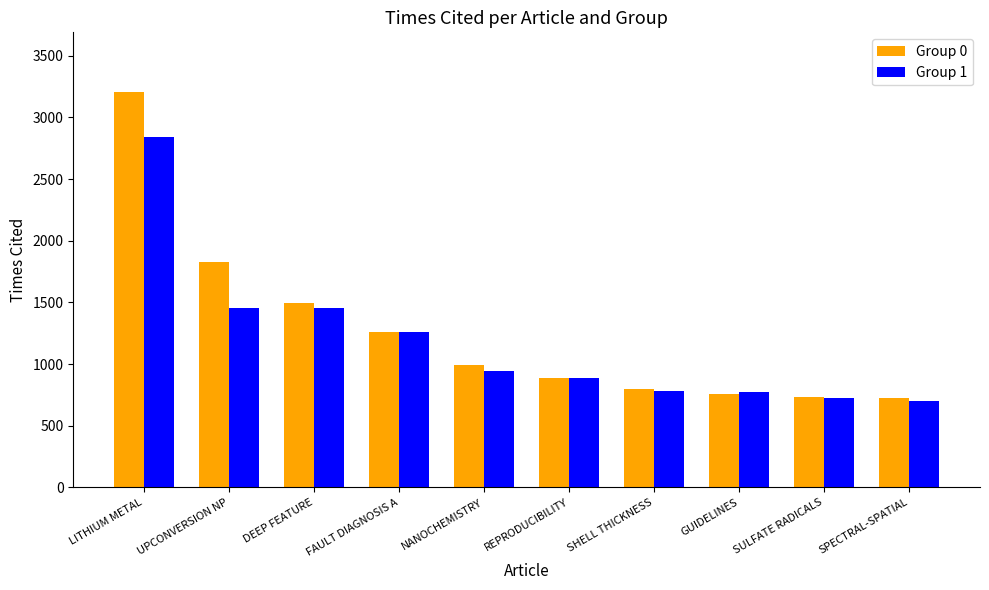

How many values in the Group 0 series are below 990?

5